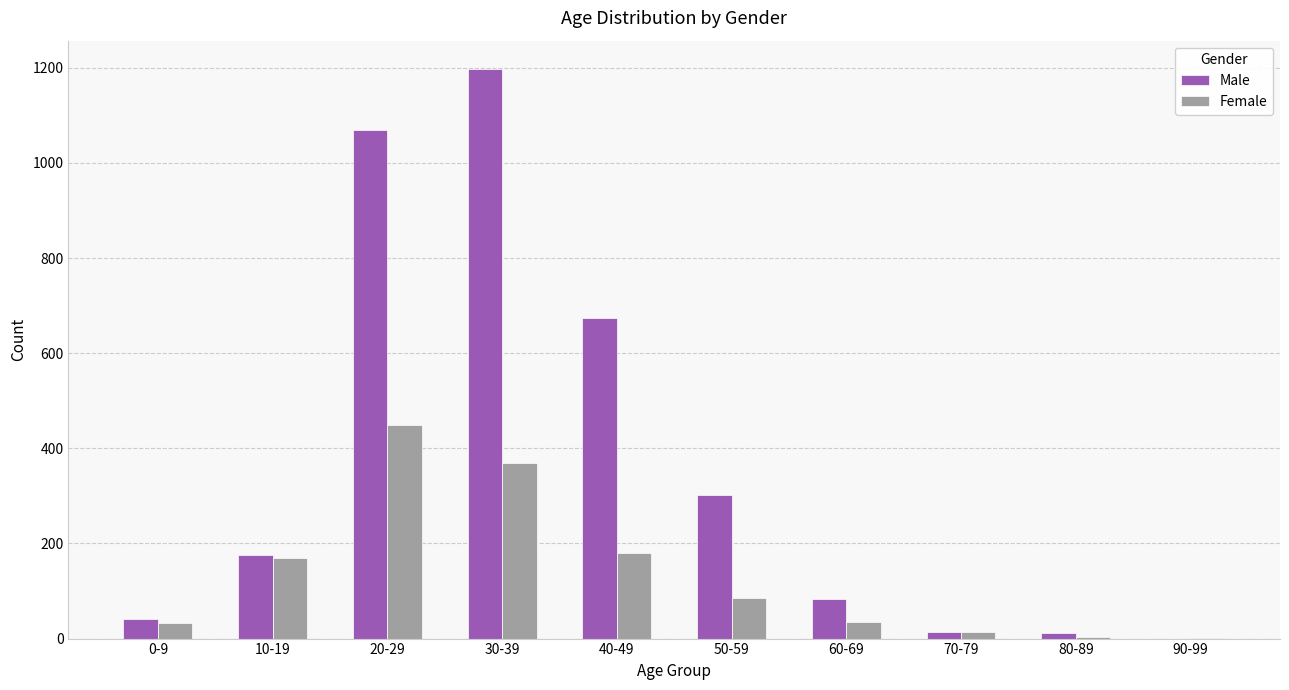

What is the average value of the Female series?

134